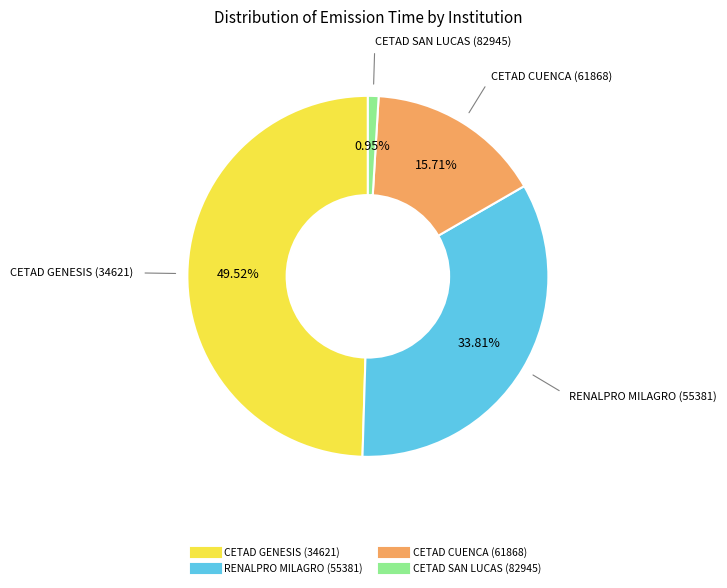

Rank the categories by value from highest to lowest.

CETAD GENESIS (34621), RENALPRO MILAGRO (55381), CETAD CUENCA (61868), CETAD SAN LUCAS (82945)